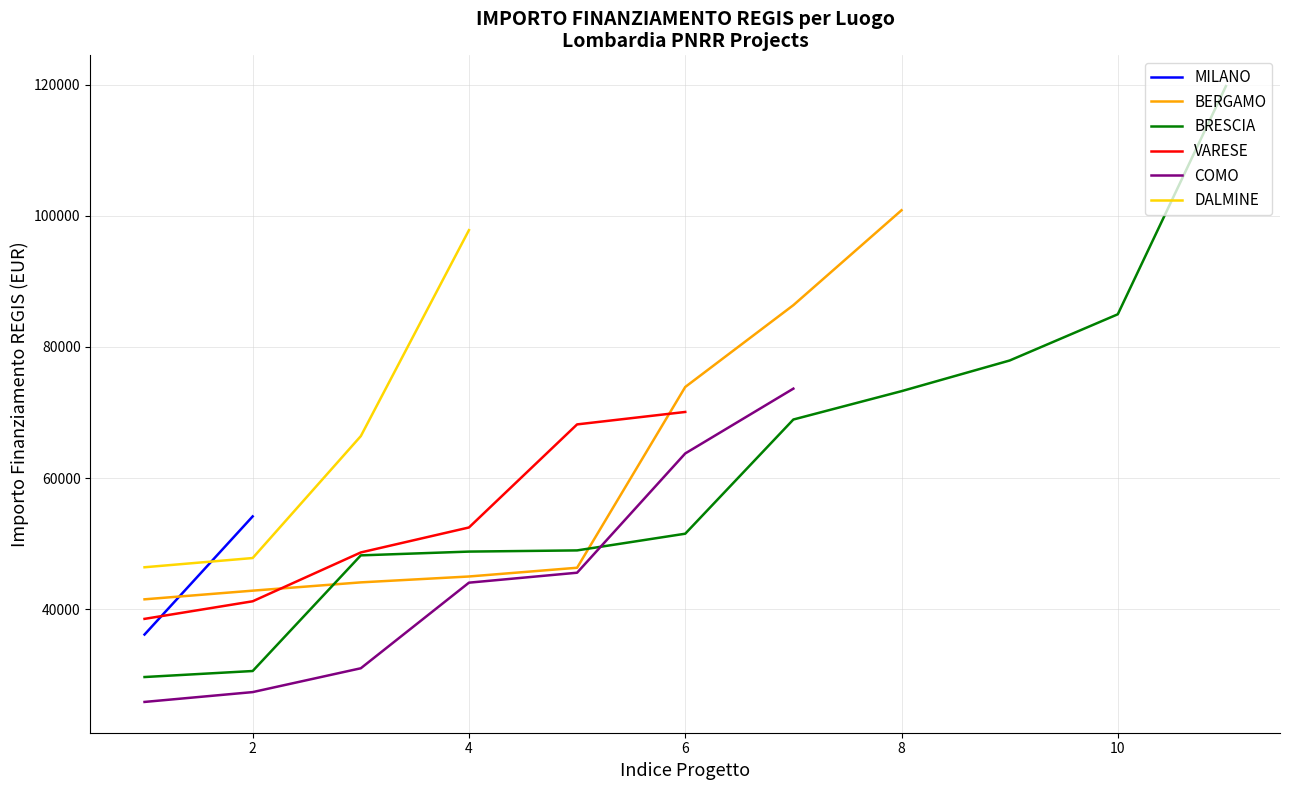

True or false: DALMINE and COMO intersect in this chart.

False